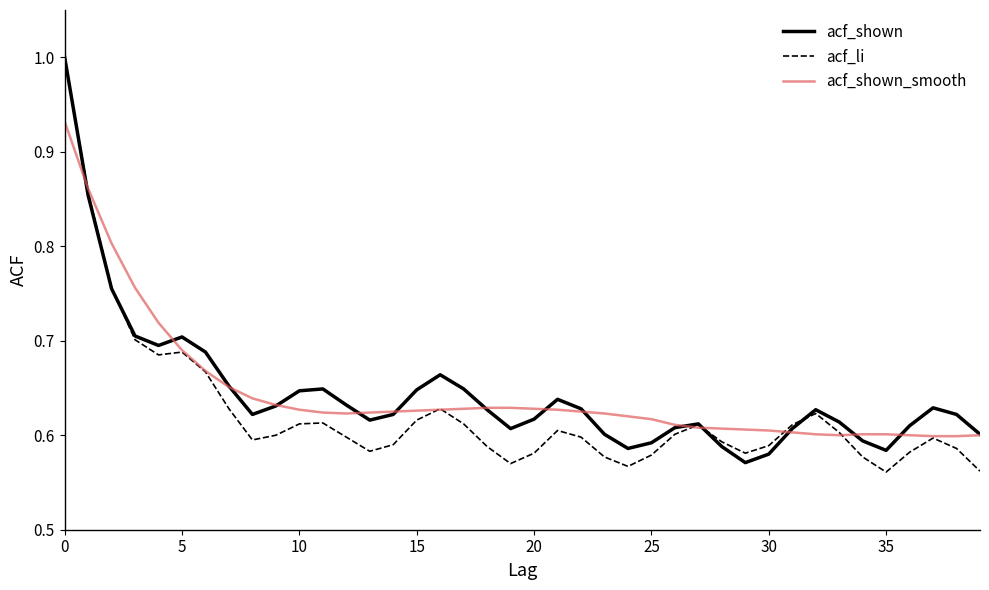

Which series has the largest range (max minus min)?

acf_li